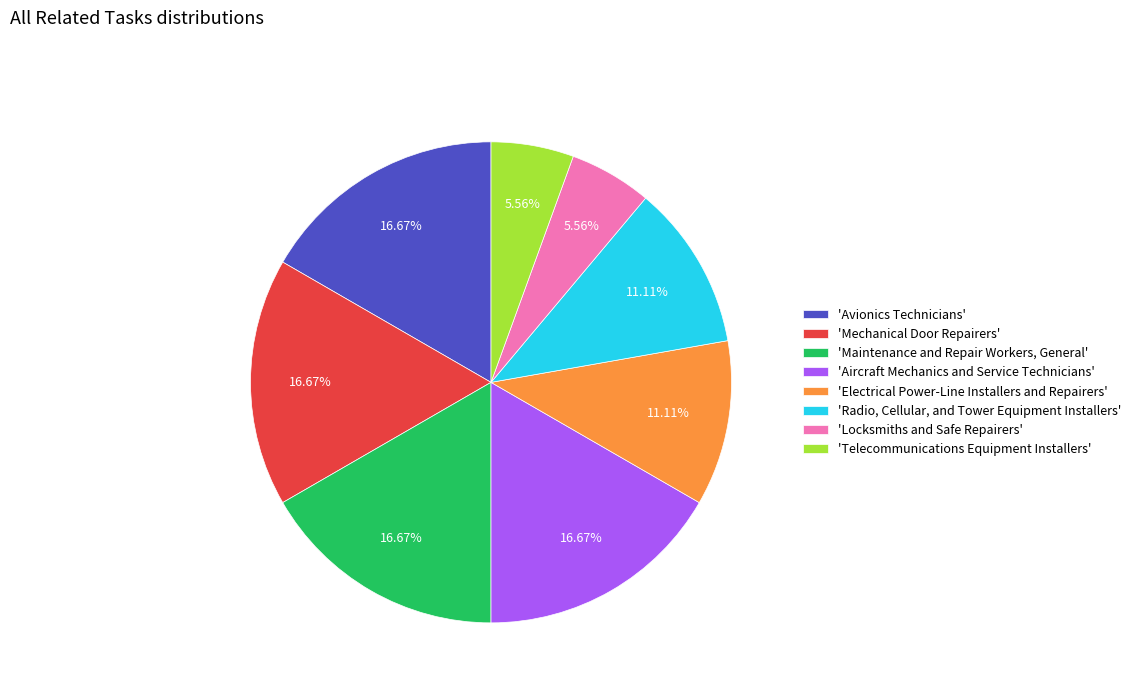

Which has a higher value, 'Radio, Cellular, and Tower Equipment Installers' or 'Aircraft Mechanics and Service Technicians'?

'Aircraft Mechanics and Service Technicians'